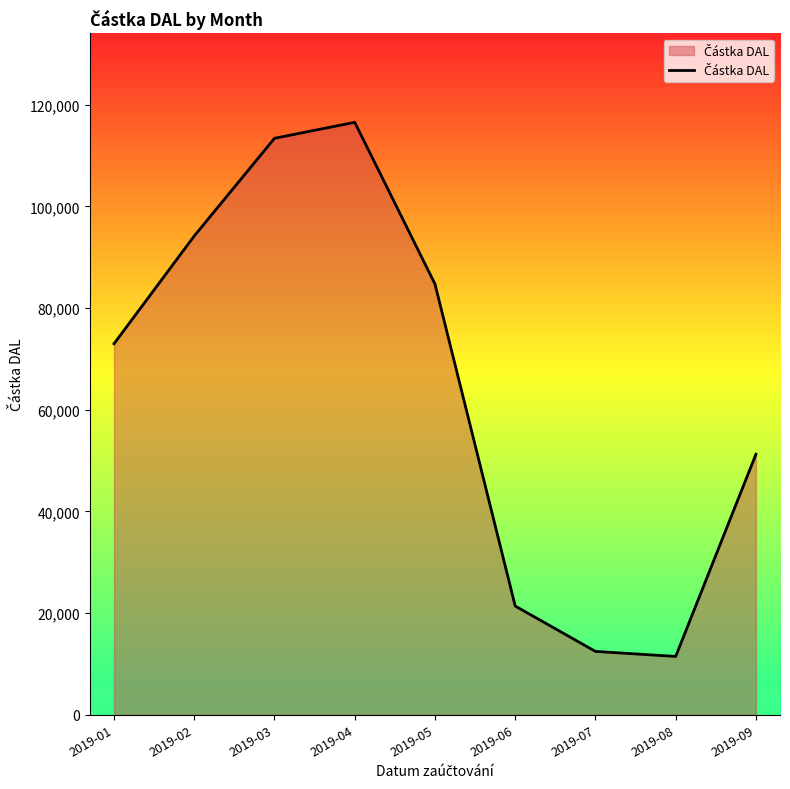

Which has a higher value, 2019-09 or 2019-06?

2019-09